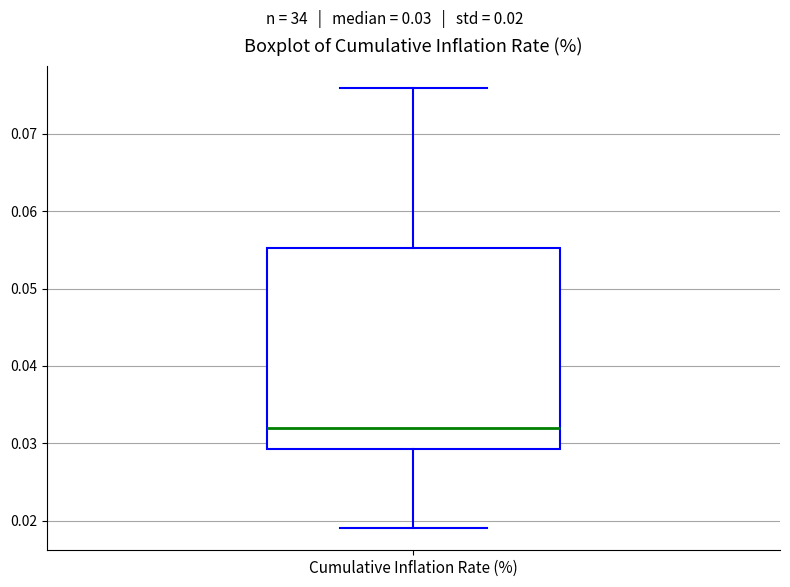

Where does the upper whisker of the box for Cumulative Inflation Rate (%) end on the y-axis? The values are not printed on the chart, so give them approximately, as read against the axis.

0.076